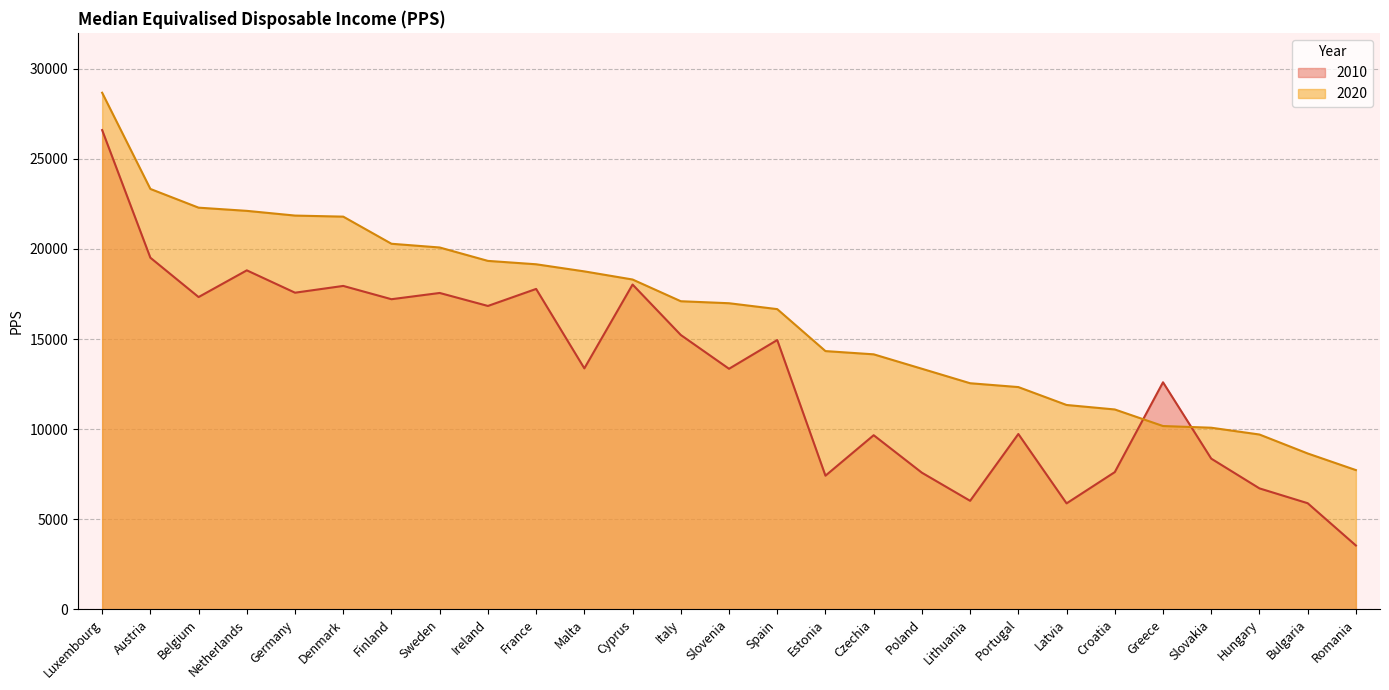

How many series are shown in this chart?

2